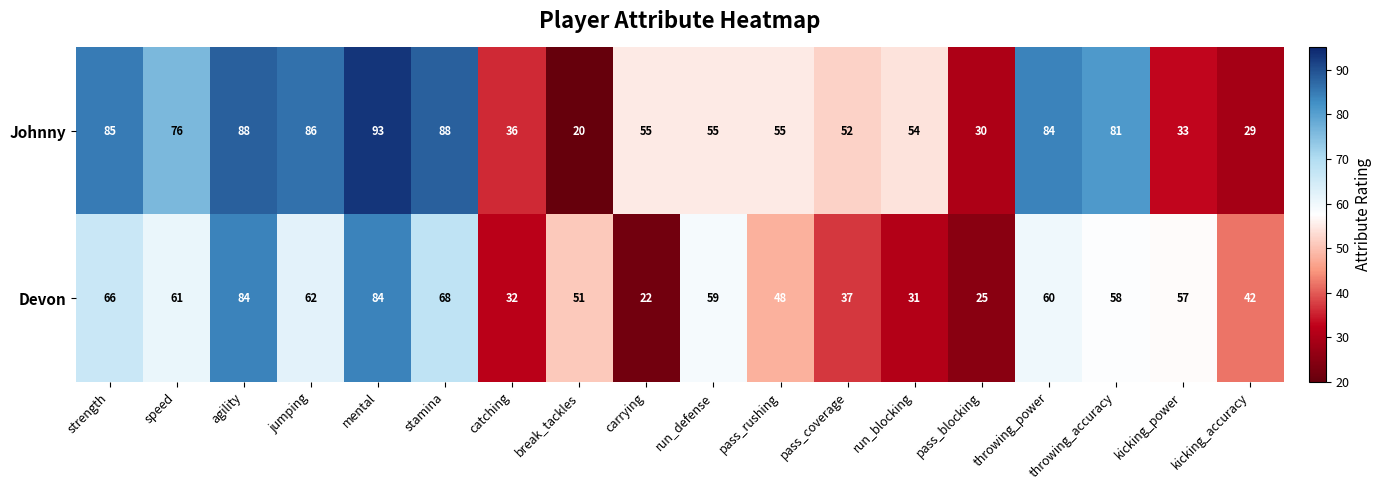

Count the number of categories in the chart.

18